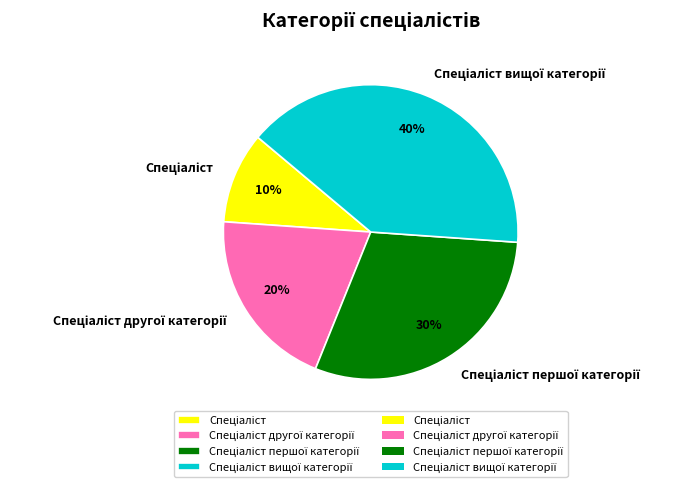

Is there a majority slice in this chart?

No